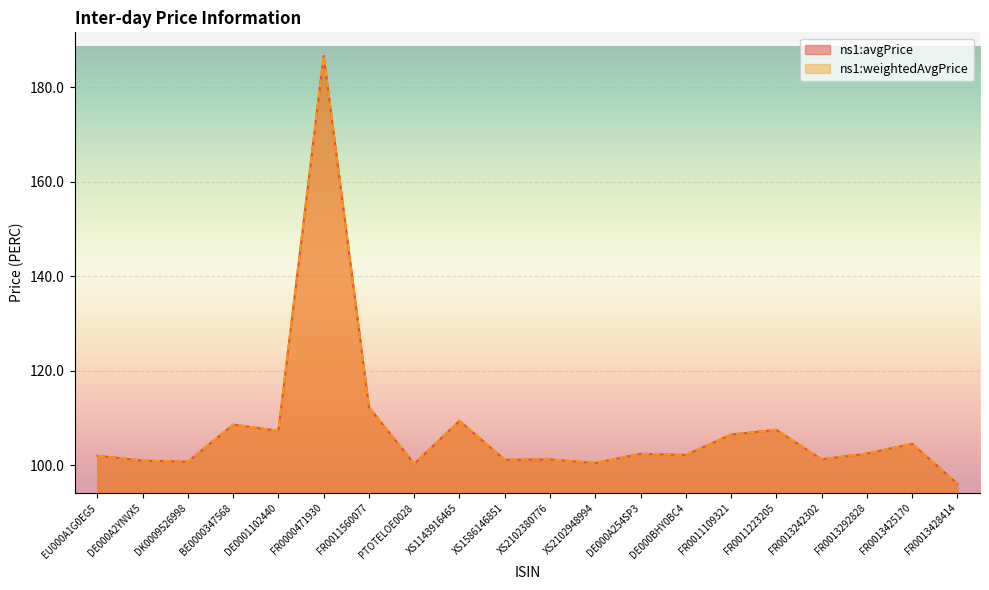

Is the value of ns1:avgPrice at FR0013292828 greater than the value of ns1:weightedAvgPrice at DE000A254SP3?

Yes